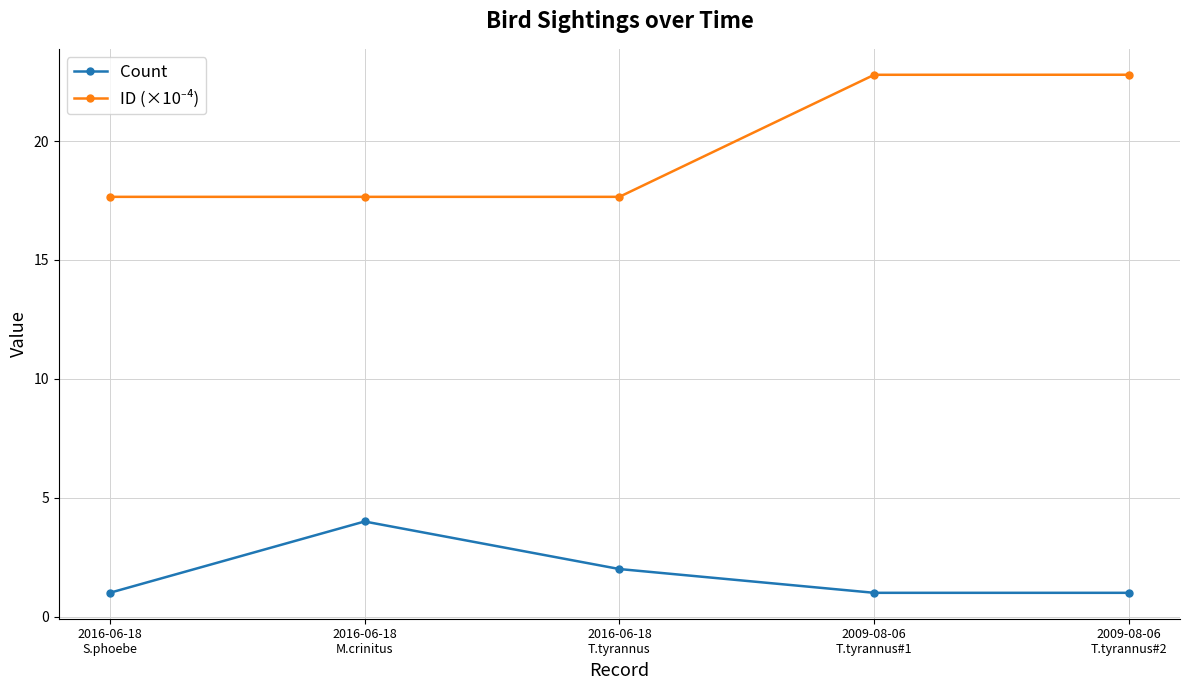

What is the difference between the second highest and minimum values in the Count series?

1.0